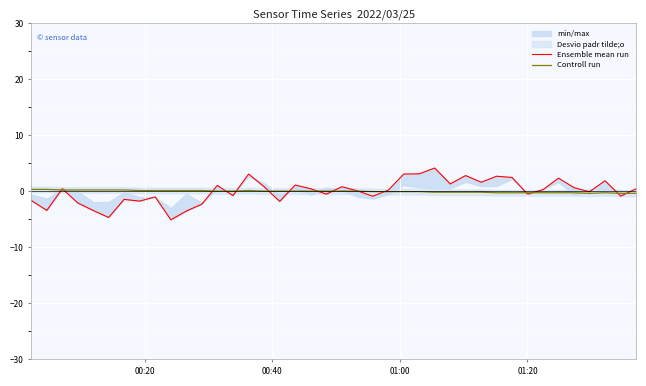

The value of Controll run at 9 is 0.1. True or false?

False